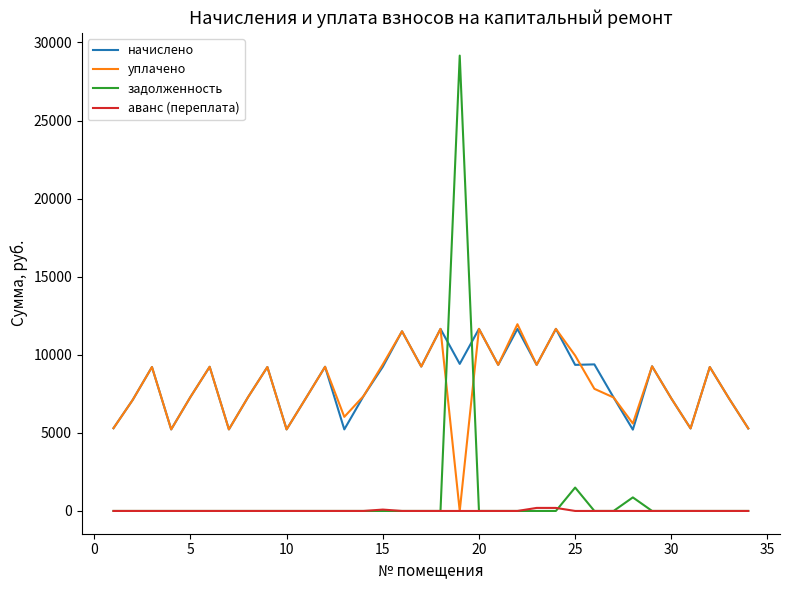

Which series has the largest range (max minus min)?

задолженность